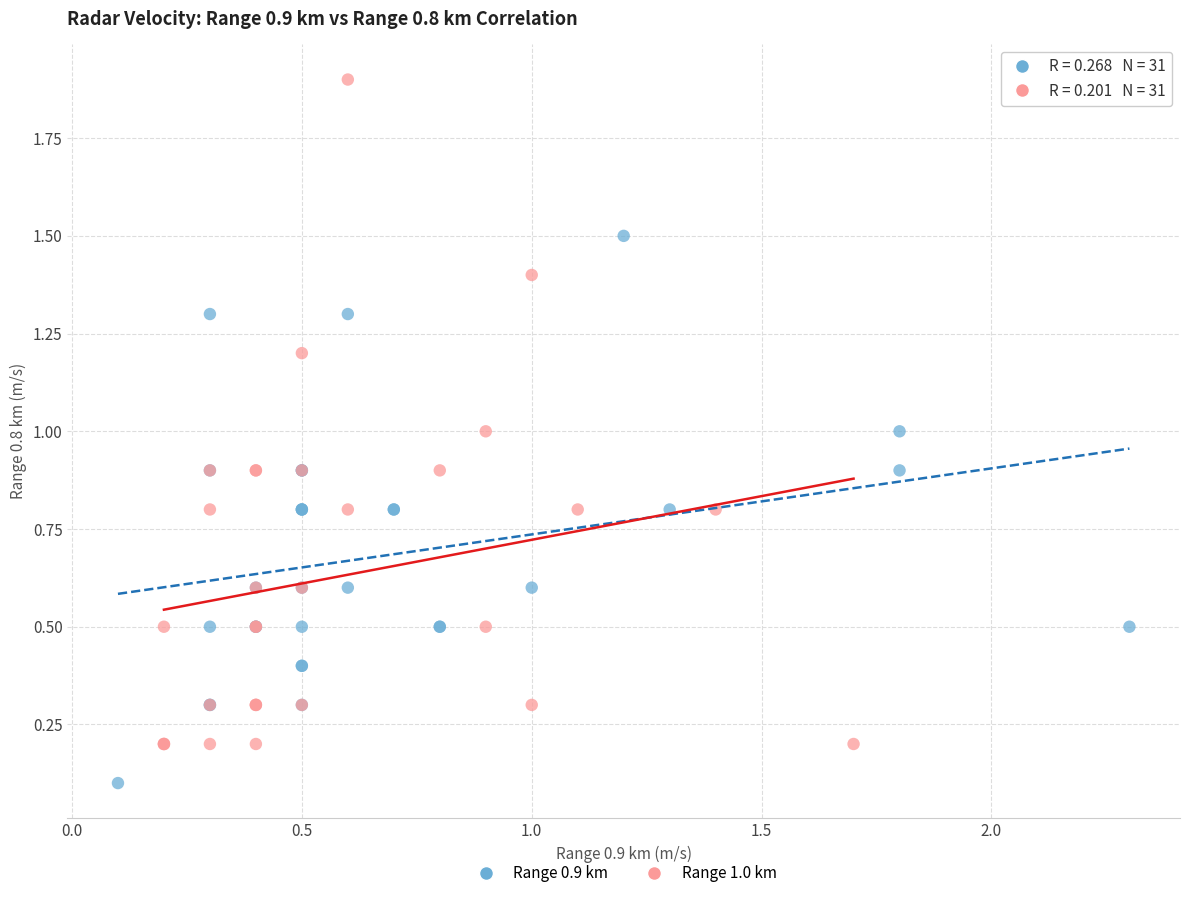

Which series contains the lowest Y value?

Range 0.9 km